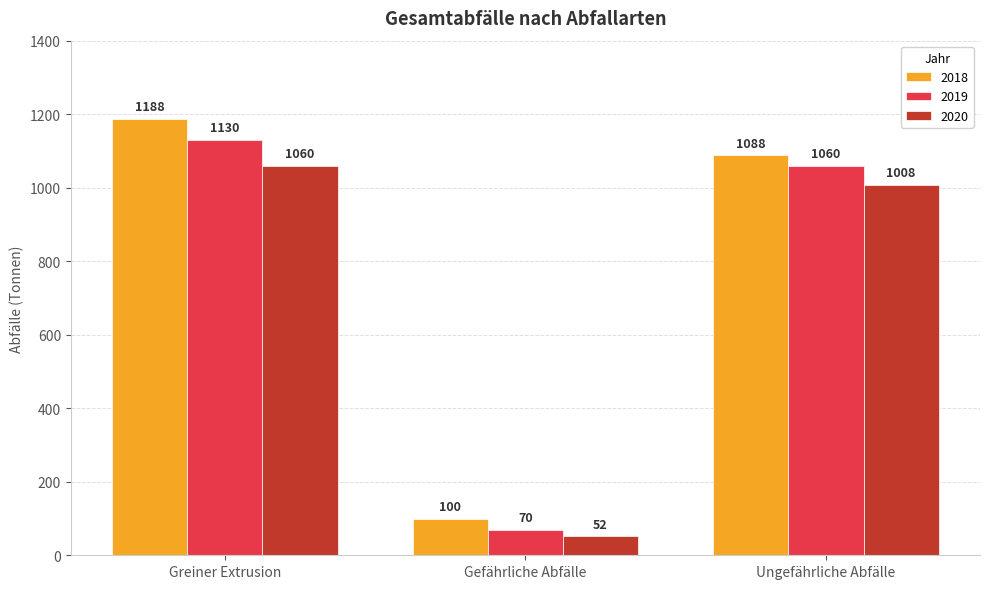

What are all the series names shown in the legend?

2018, 2019, 2020